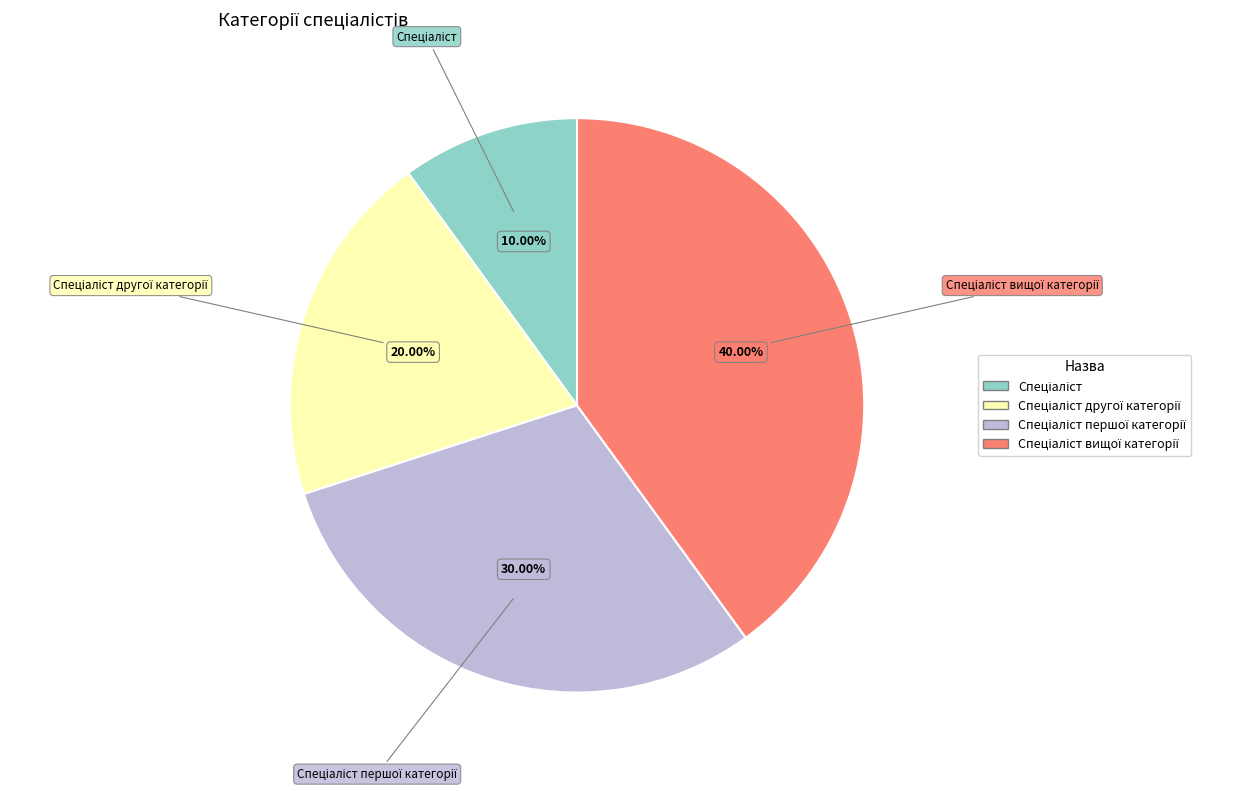

Is there a majority slice in this chart?

No